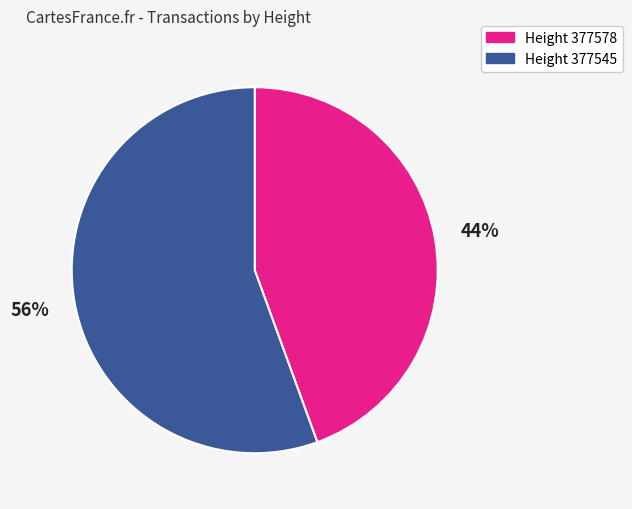

How many slices are in this pie chart?

2